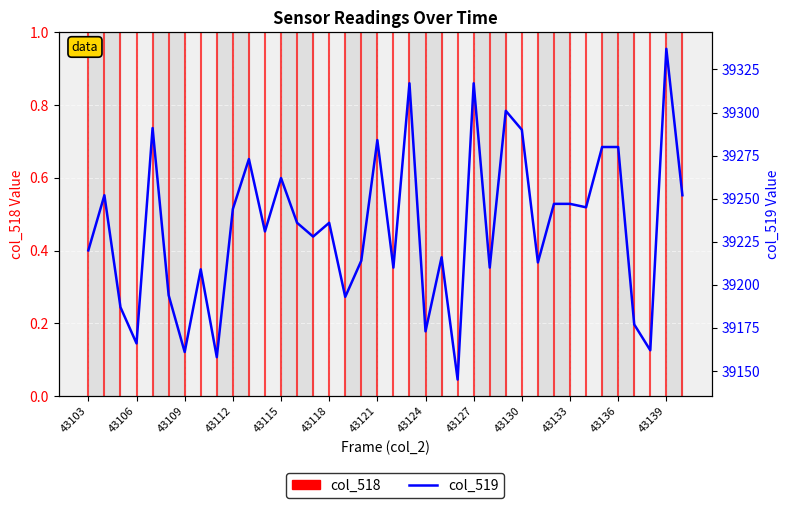

Rank the categories by value from highest to lowest.

43139, 43123, 43127, 43129, 43107, 43130, 43121, 43135, 43136, 43113, 43115, 43104, 43140, 43132, 43133, 43134, 43112, 43116, 43118, 43114, 43117, 43103, 43125, 43120, 43131, 43122, 43128, 43110, 43108, 43119, 43105, 43137, 43124, 43106, 43138, 43109, 43111, 43126